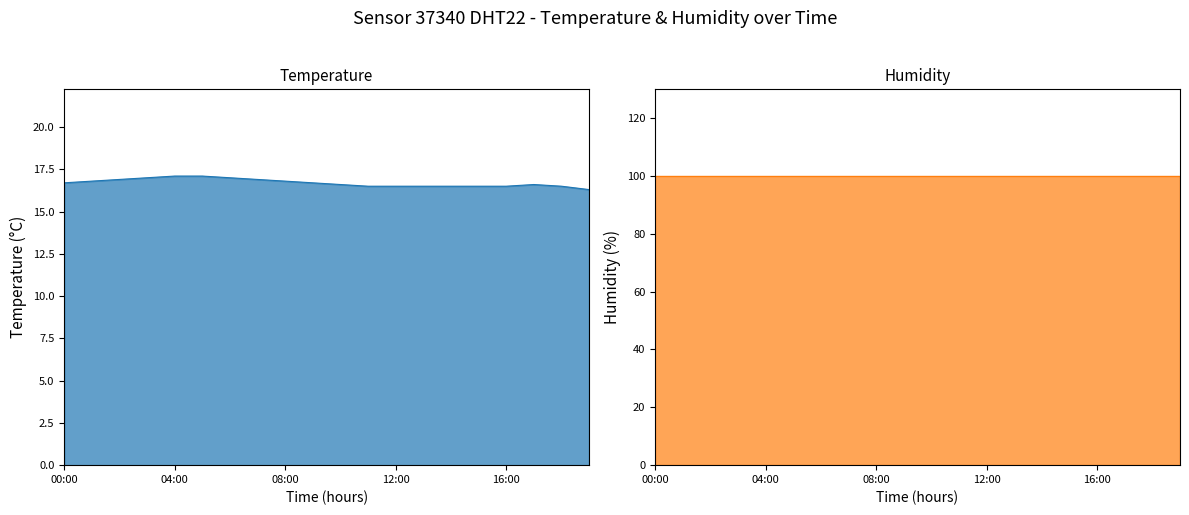

Is the value of humidity at 7 greater than the value of temperature at 11?

Yes